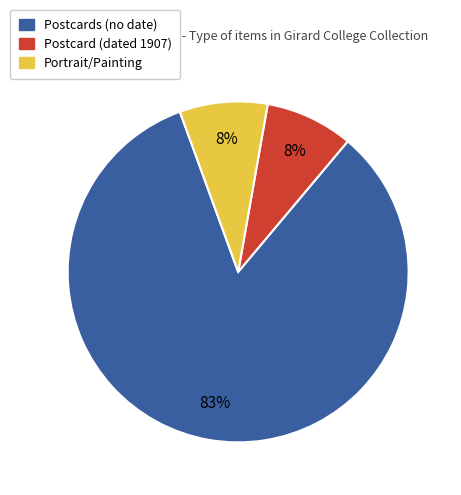

How many segments does this pie chart have?

3